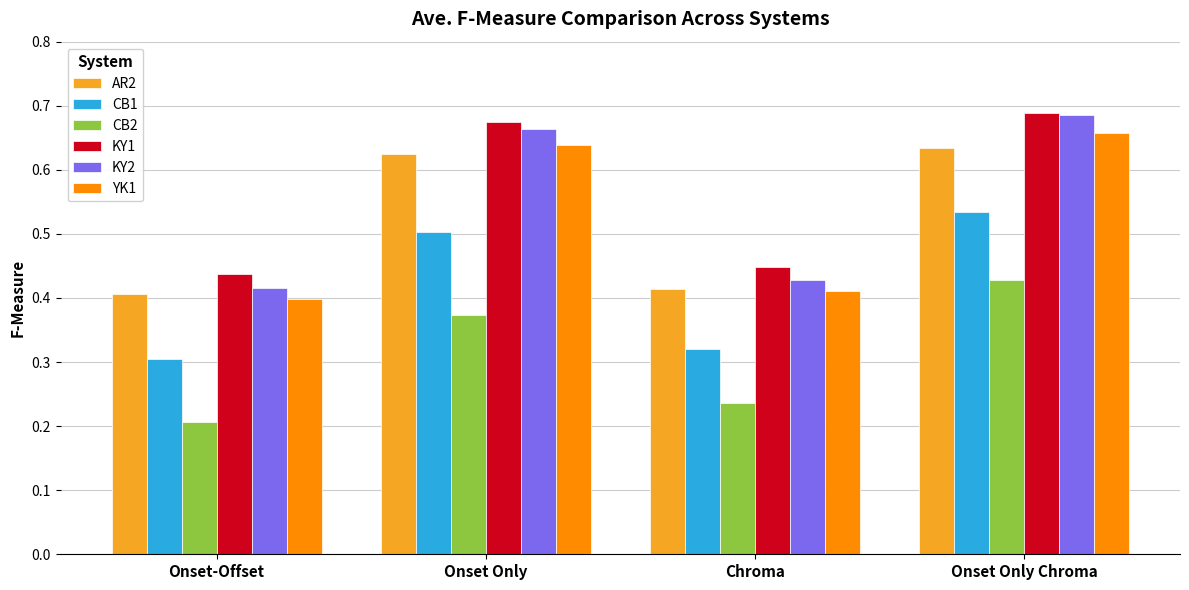

At which category does the chart reach its minimum across all series?

Onset-Offset